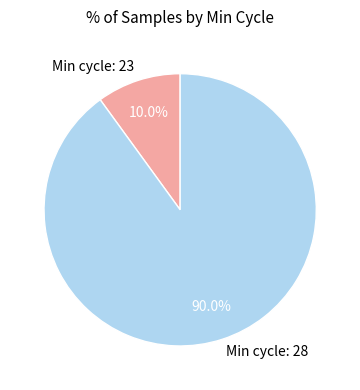

Is there a majority slice in this chart?

Yes